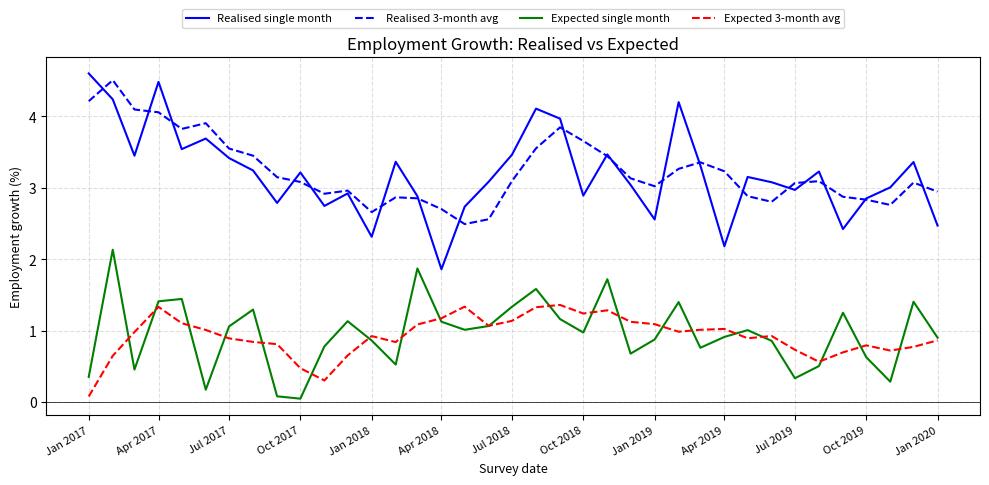

True or false: Realised 3-month avg and Expected single month intersect in this chart.

False